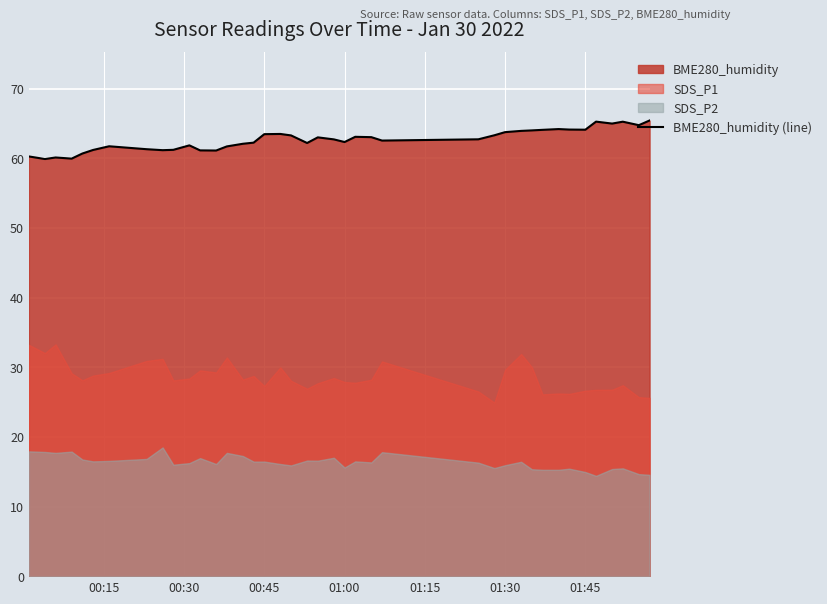

What is the highest value of the BME280_humidity (line) series?

65.4